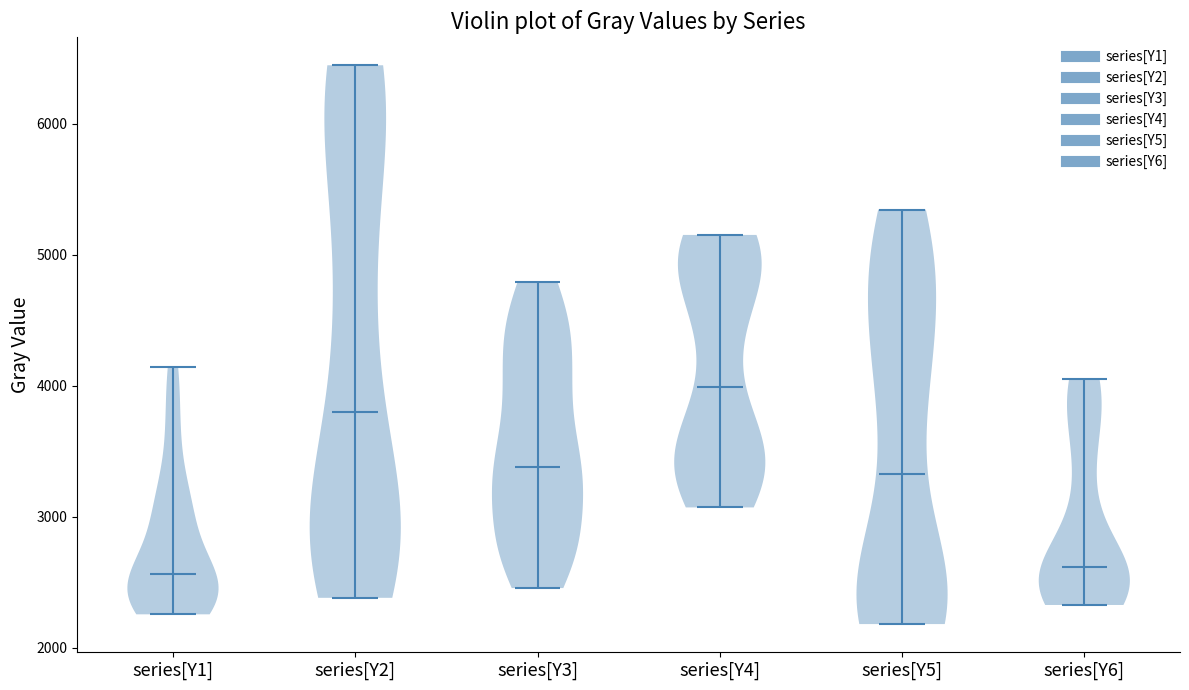

Reading left to right, read every violin against the y-axis: where its median line is, and the lowest and highest points it reaches. The values are not printed on the chart, so give them approximately, as read against the axis.

series[Y1]: median line 2600, lowest point 2300, highest point 4100
series[Y2]: median line 3800, lowest point 2400, highest point 6400
series[Y3]: median line 3400, lowest point 2500, highest point 4800
series[Y4]: median line 4000, lowest point 3100, highest point 5100
series[Y5]: median line 3300, lowest point 2200, highest point 5300
series[Y6]: median line 2600, lowest point 2300, highest point 4100